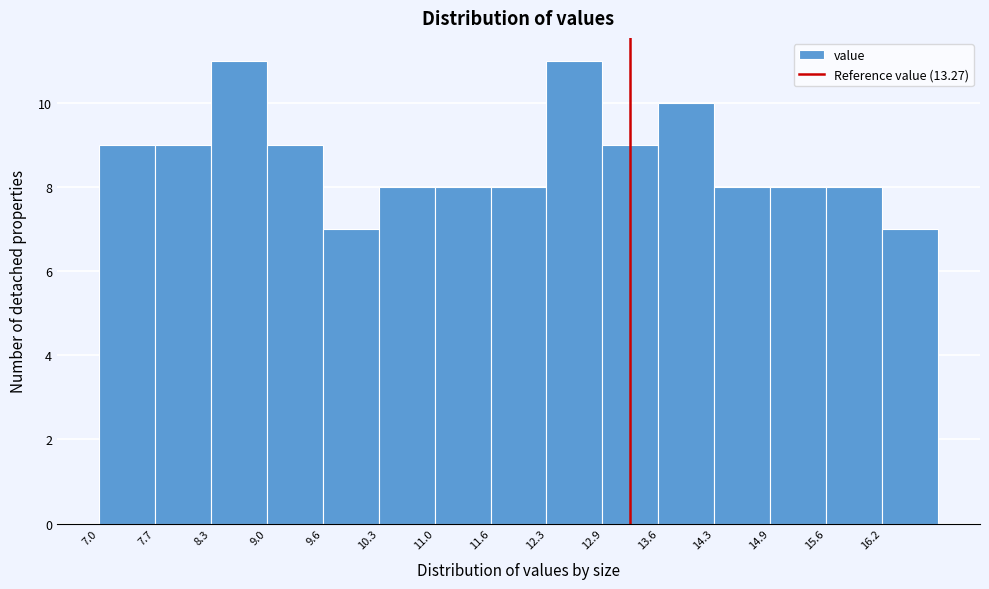

How tall is the bar that spans 10.30 to 10.96 on the x-axis? Neither the bar edges nor the heights are printed on the chart, so give them approximately, as read against the axes.

8